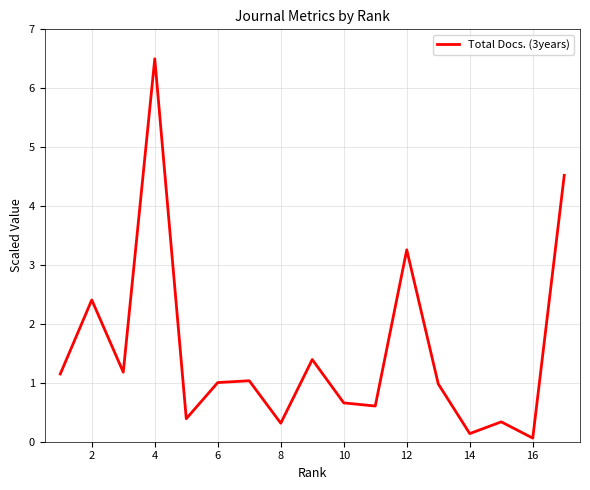

What is the smallest value displayed?

0.1